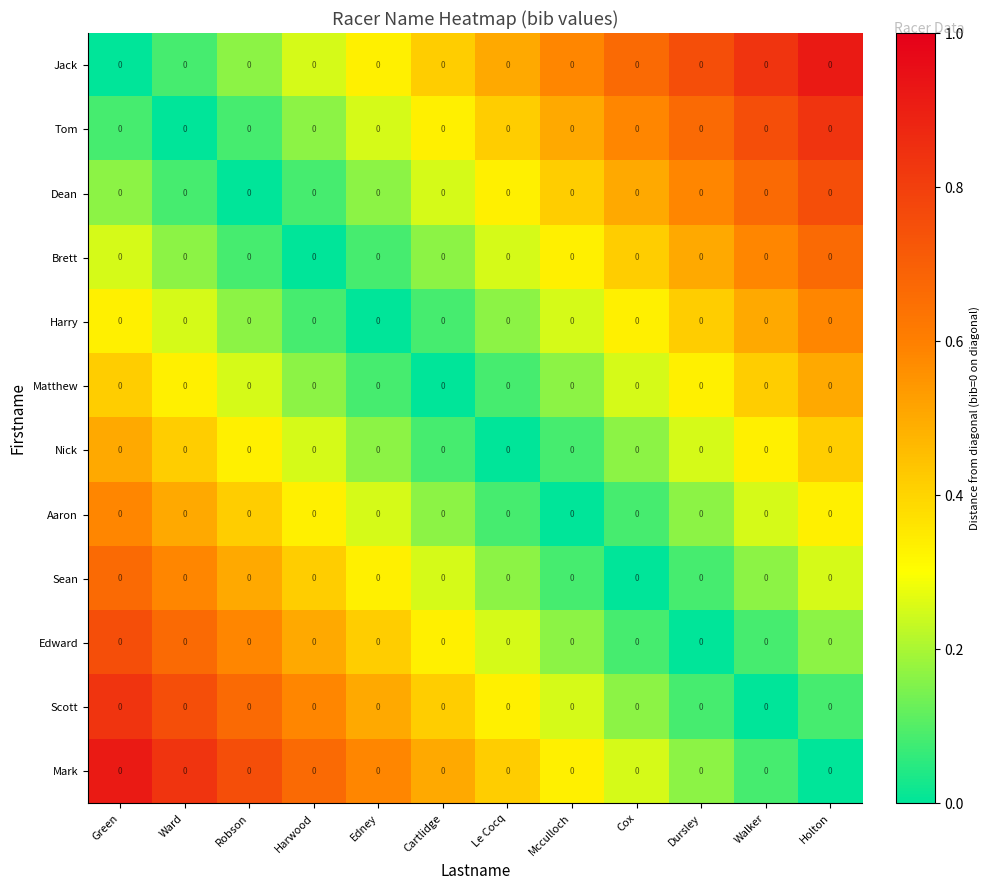

What is the spread (max minus min) of values at Dursley?

0.8